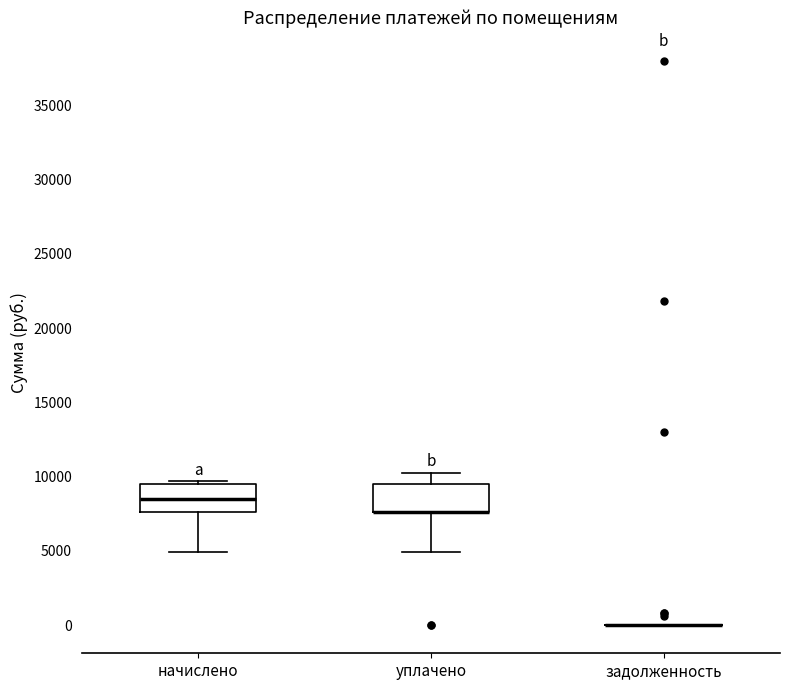

Reading left to right, read every box against the y-axis: the position of its median line, the range the box covers, and the ends of its whiskers. The values are not printed on the chart, so give them approximately, as read against the axis.

начислено: median 8500, box 7500 to 9500, whiskers 5000 to 9500 (just above the box's upper edge)
уплачено: median 7500 (drawn on the box's lower edge), box 7500 to 9500, whiskers 5000 to 10000
задолженность: box collapsed to a line at 0, whiskers 0 to 0